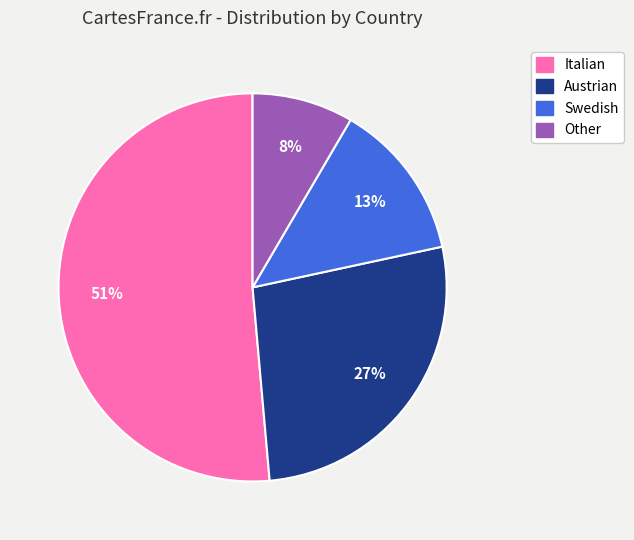

To the nearest percent, what percentage of the pie is Austrian?

27%